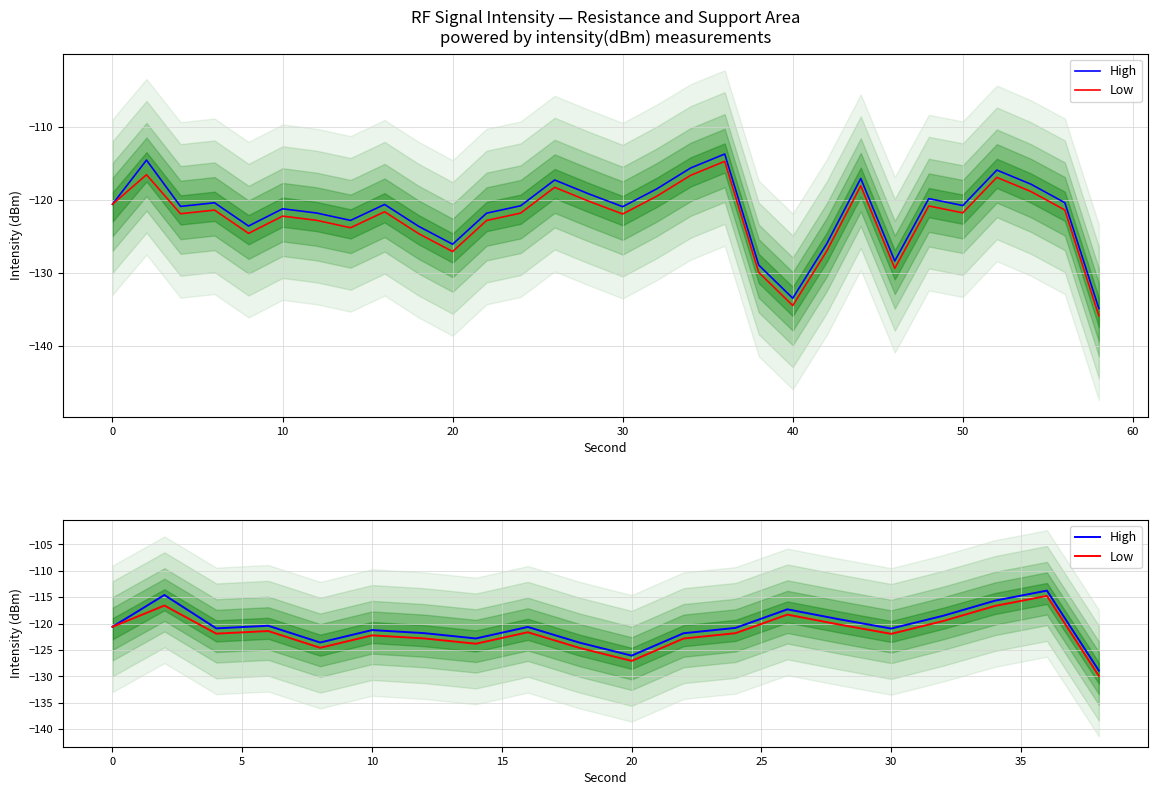

Which series has the largest total across all categories?

High